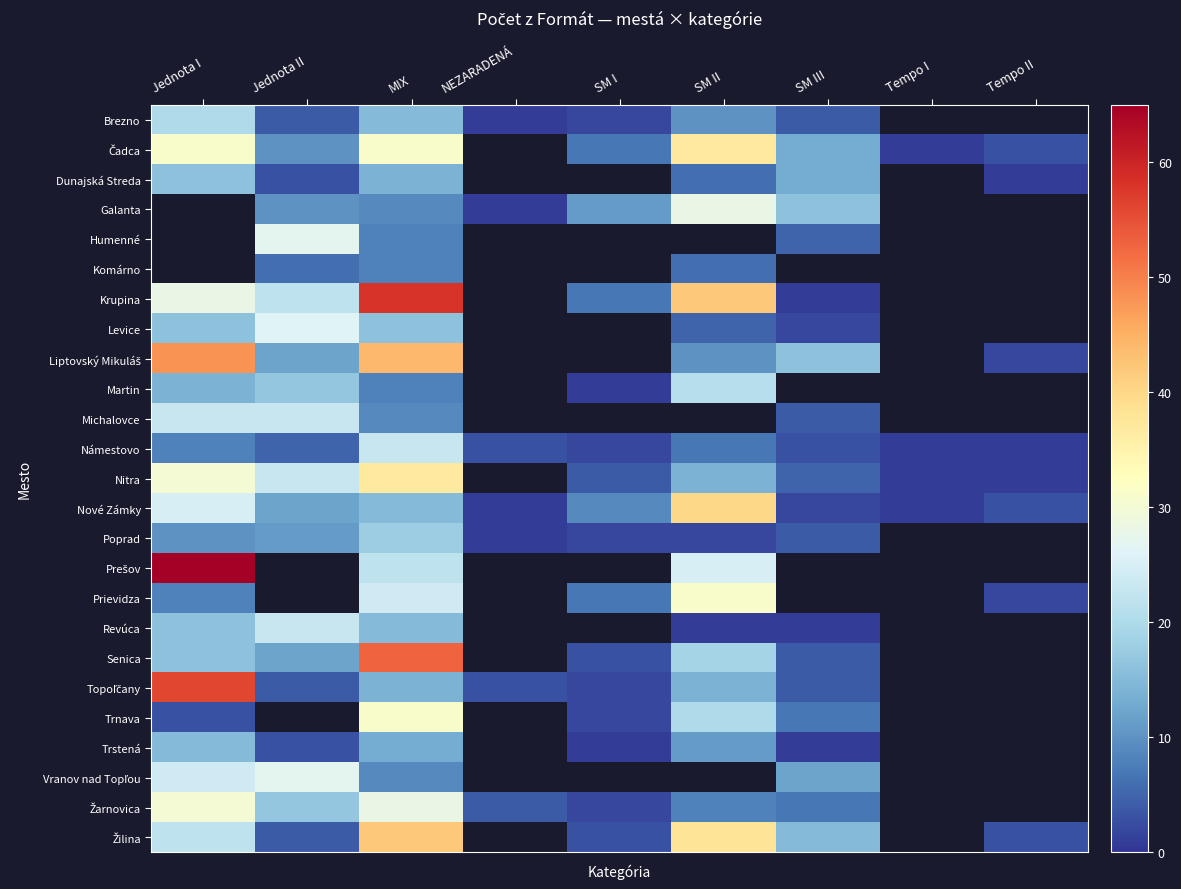

Which category has the highest value across all series?

Jednota I